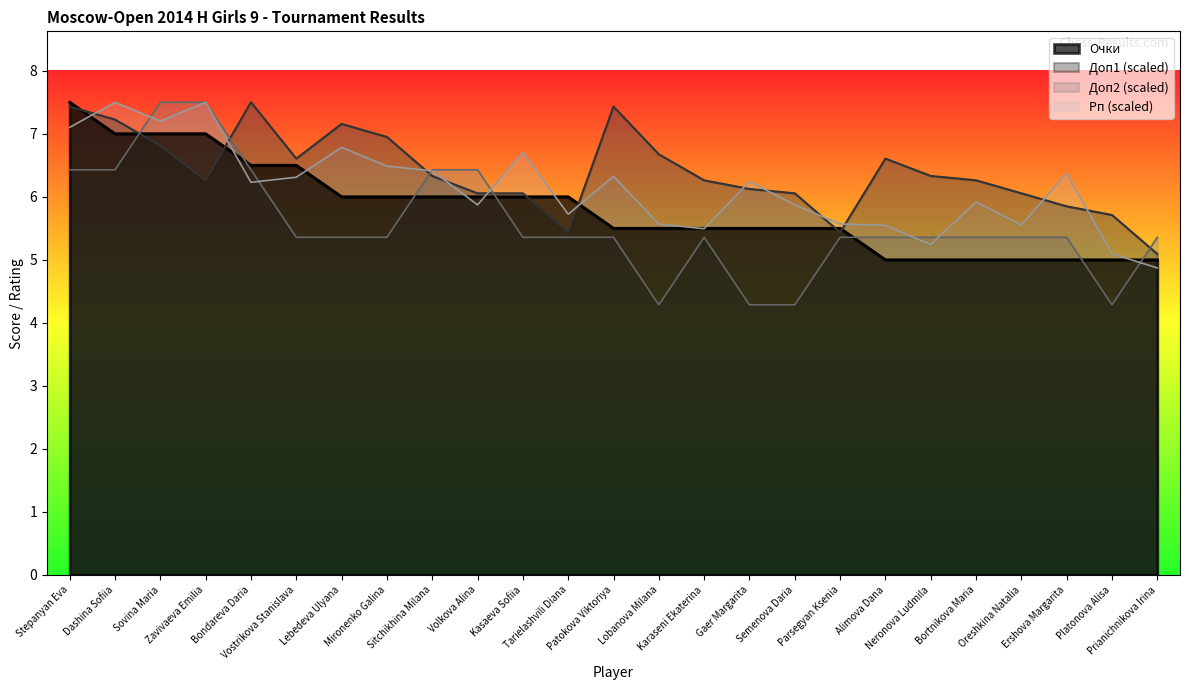

Which has a higher value, Sitchikhina Milana or Ershova Margarita?

Sitchikhina Milana